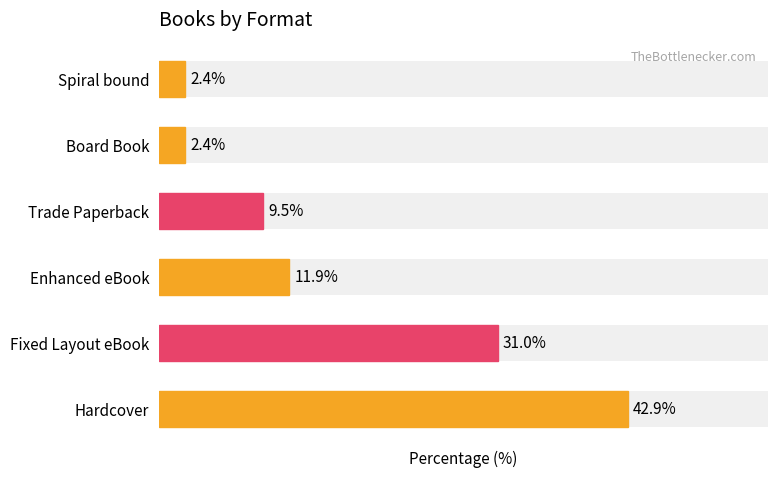

What is the difference between the Format Count values at Enhanced eBook and Hardcover?

31.0